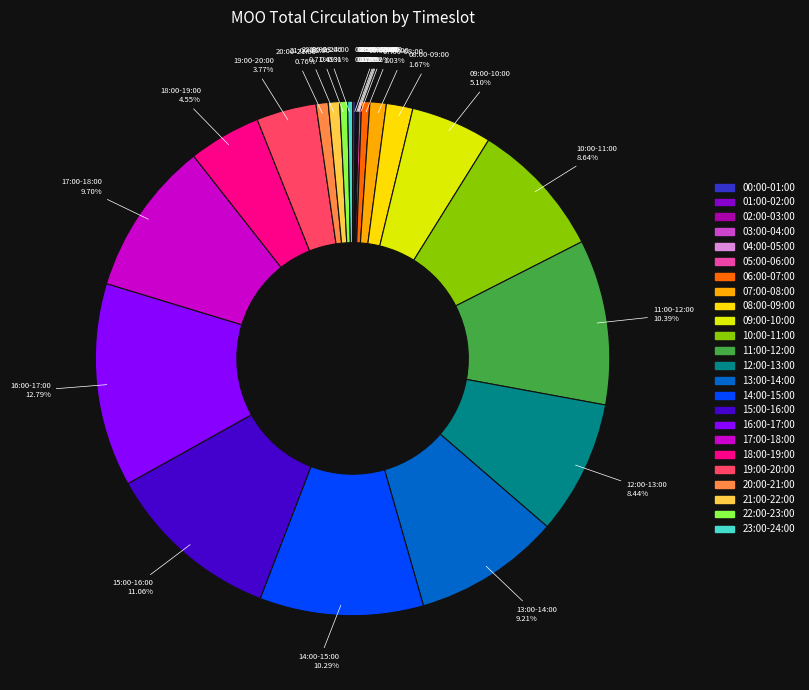

What is the largest slice in the pie chart?

16:00-17:00